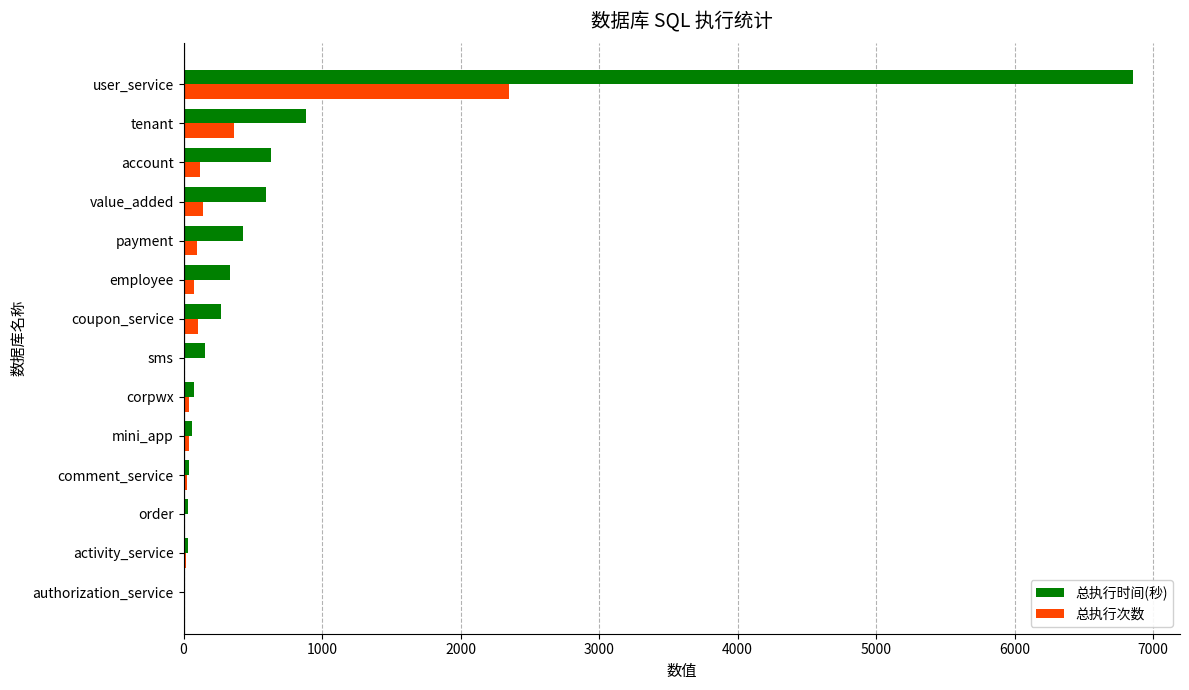

At which label is 总执行次数 closest to 1176?

tenant